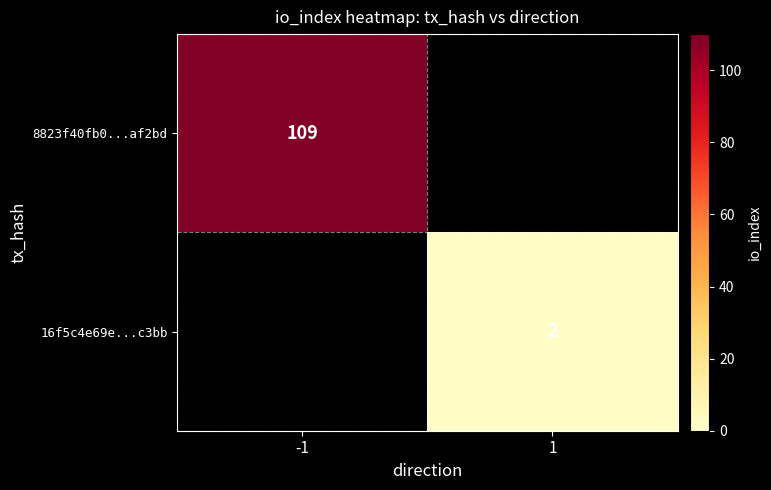

The value of 16f5c4e69e...c3bb at 1 is 2. True or false?

True